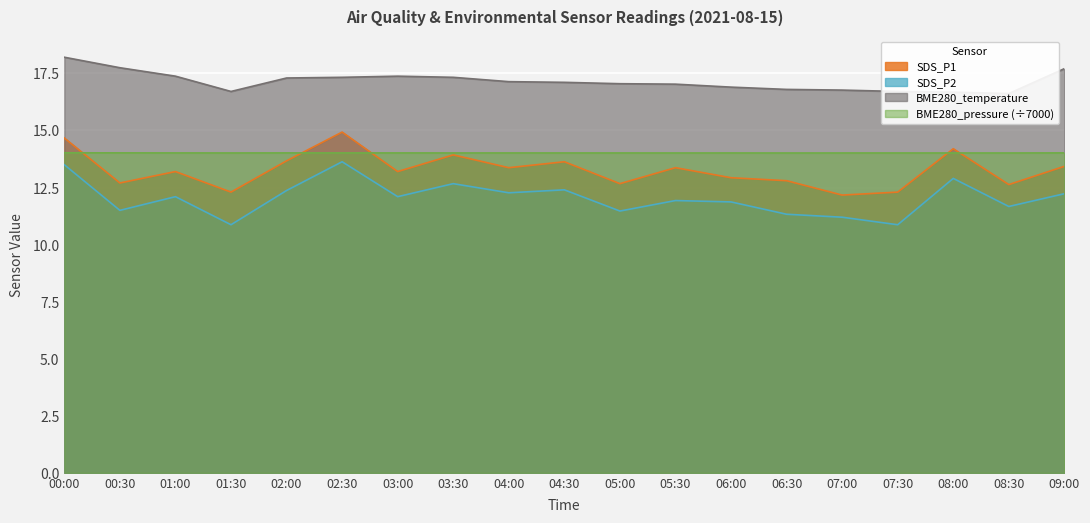

At which label is SDS_P2 closest to 12?

05:30